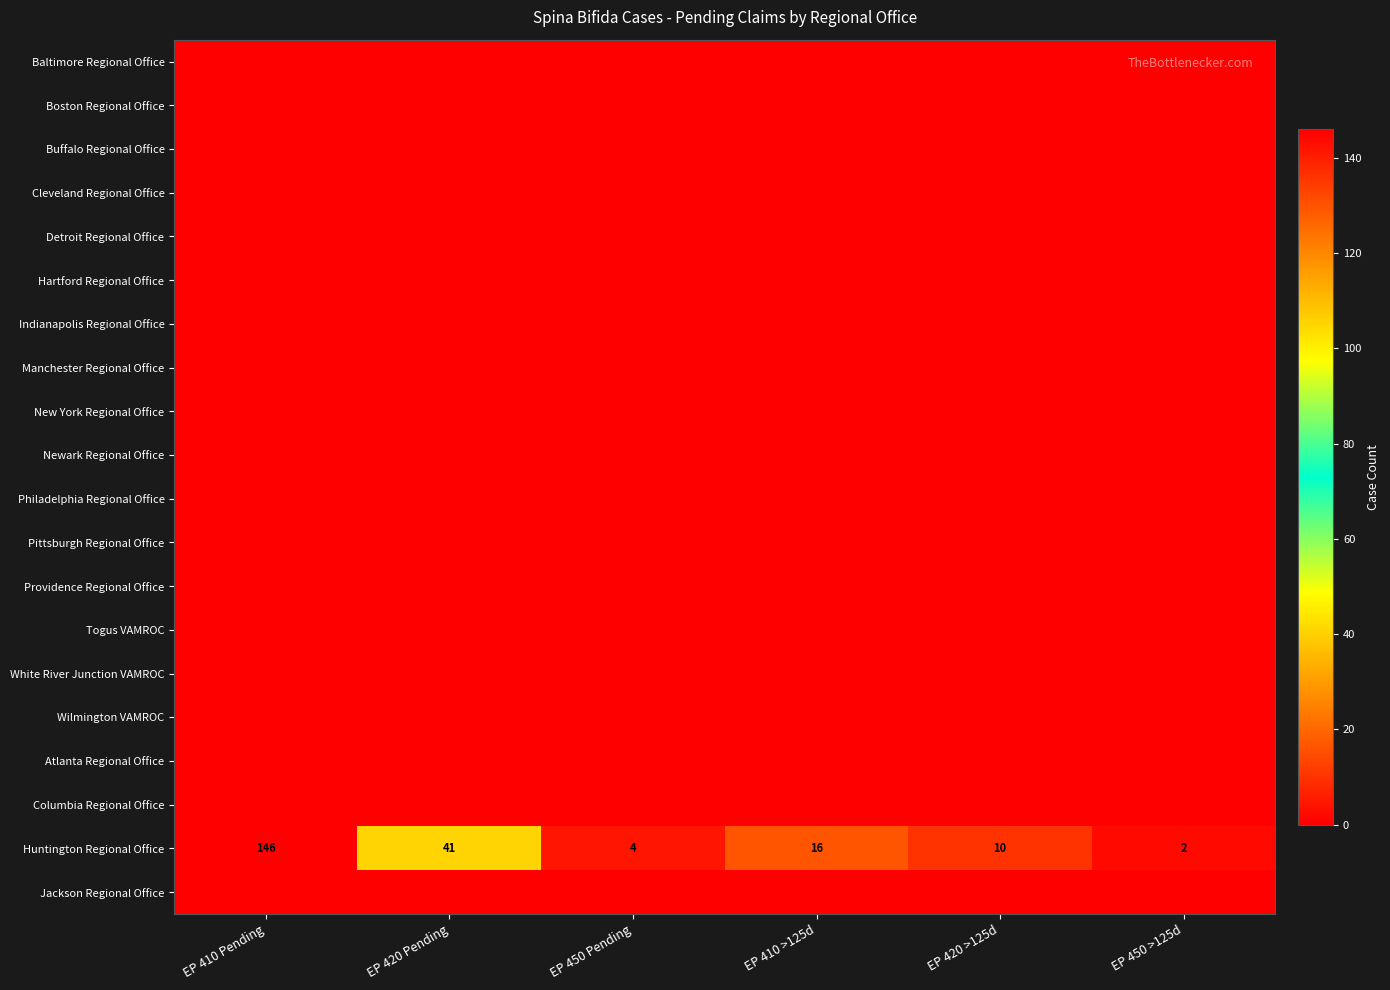

What is the highest value of the Huntington Regional Office series?

146